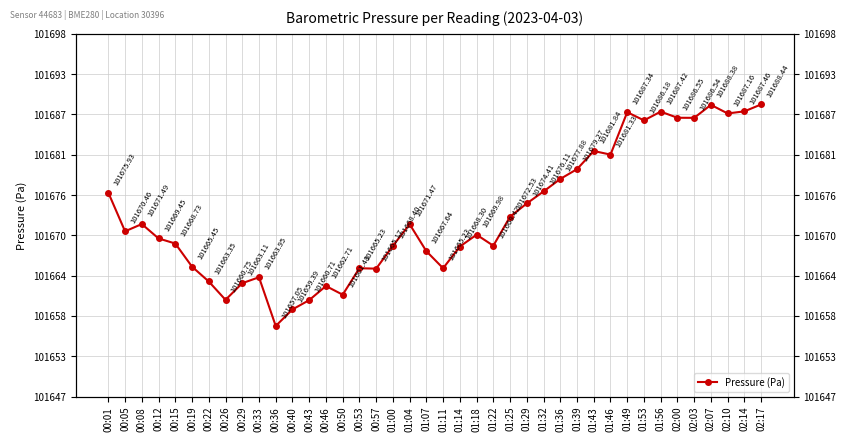

Reading left to right, transcribe all the data shown in this chart.

101675.9	101670.5	101671.5	101669.4	101668.7	101665.4	101663.4	101660.8	101663.1	101663.9	101657.1	101659.4	101660.7	101662.7	101661.5	101665.2	101665.2	101668.4	101671.5	101667.6	101665.2	101668.3	101670.0	101668.4	101672.5	101674.4	101676.1	101677.9	101679.3	101681.8	101681.3	101687.3	101686.2	101687.4	101686.6	101686.5	101688.4	101687.2	101687.5	101688.4